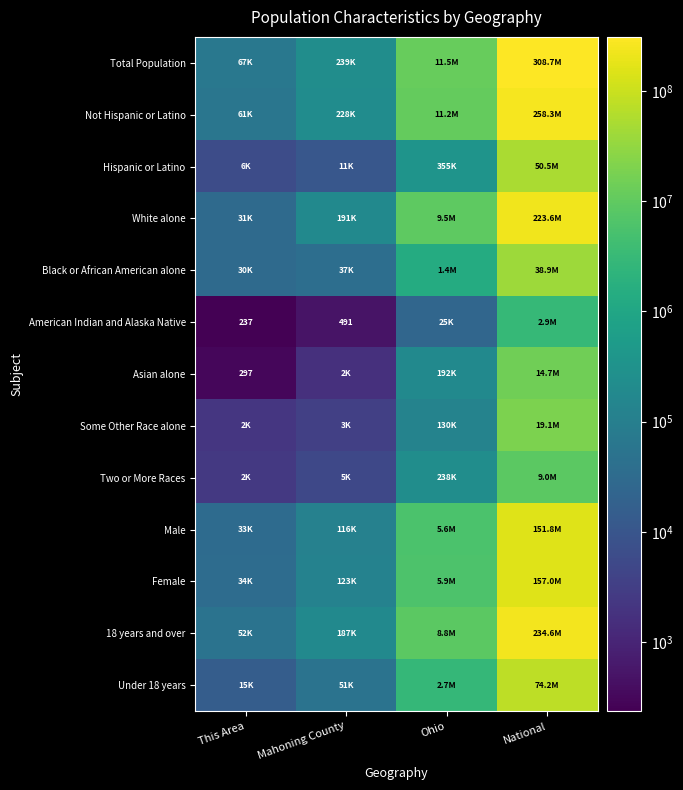

The value of American Indian and Alaska Native at This Area is 237. True or false?

True